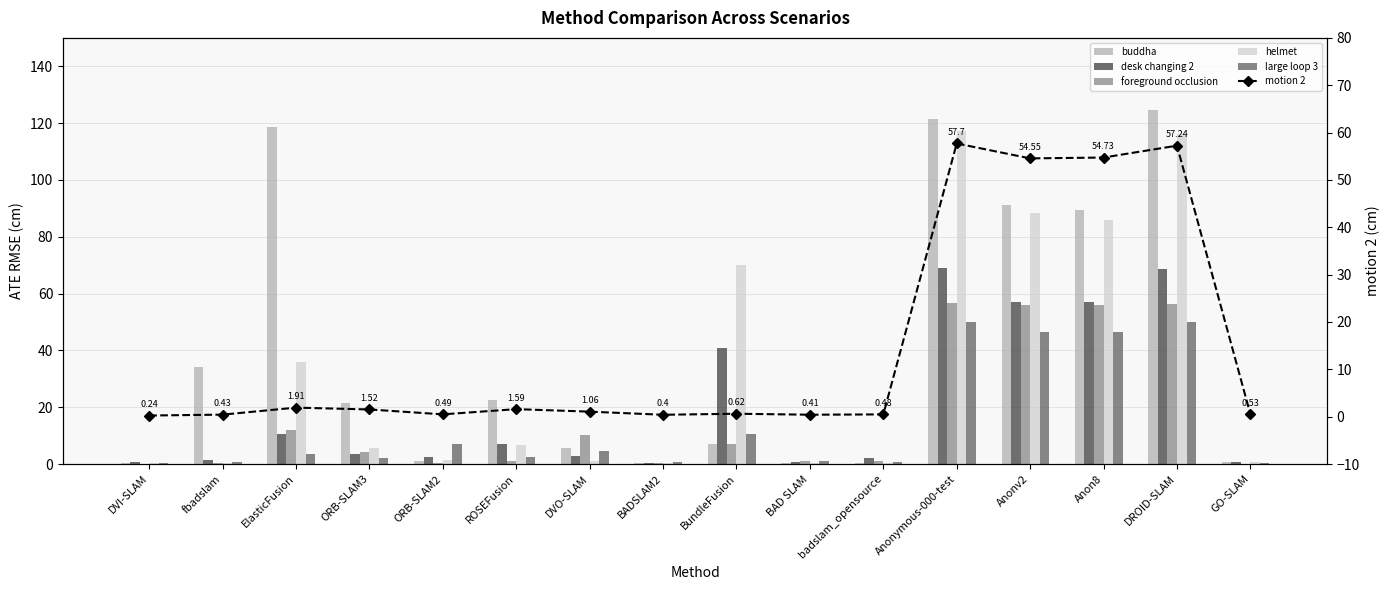

Rank the series by their maximum value, from lowest to highest.

large loop 3, foreground occlusion, motion 2, desk changing 2, helmet, buddha